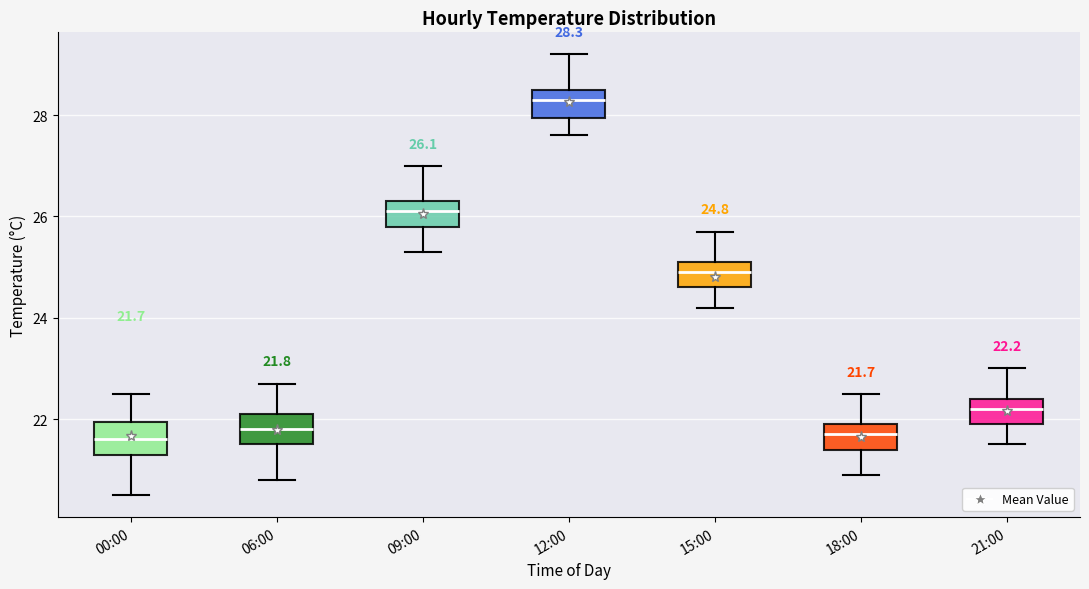

Which box has the highest median line?

12:00